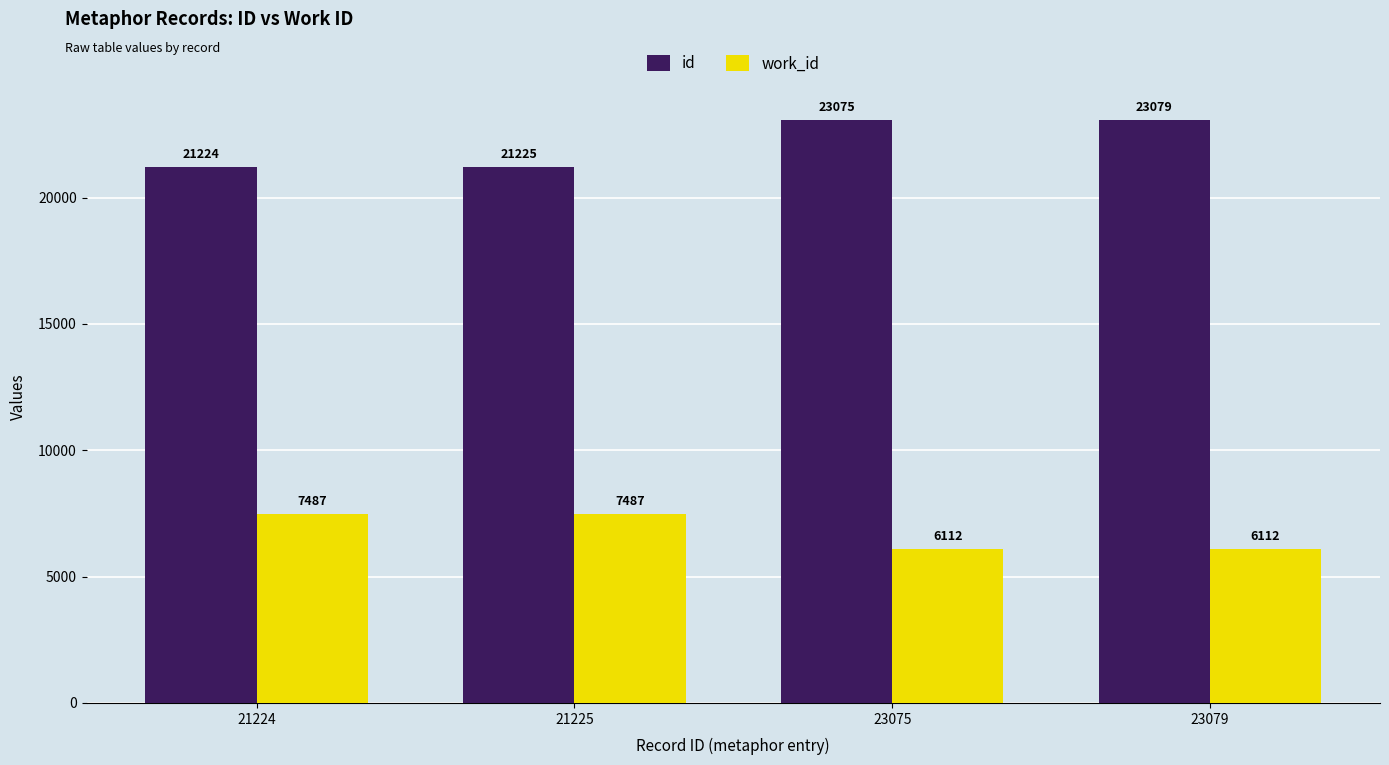

Are the bars horizontal?

No